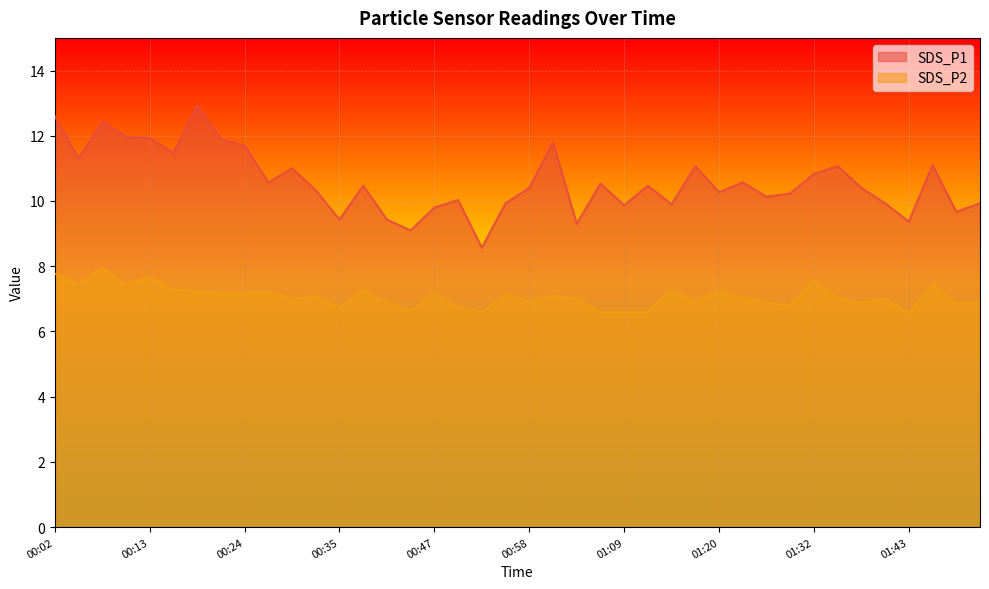

Which series has the widest spread of values?

SDS_P1